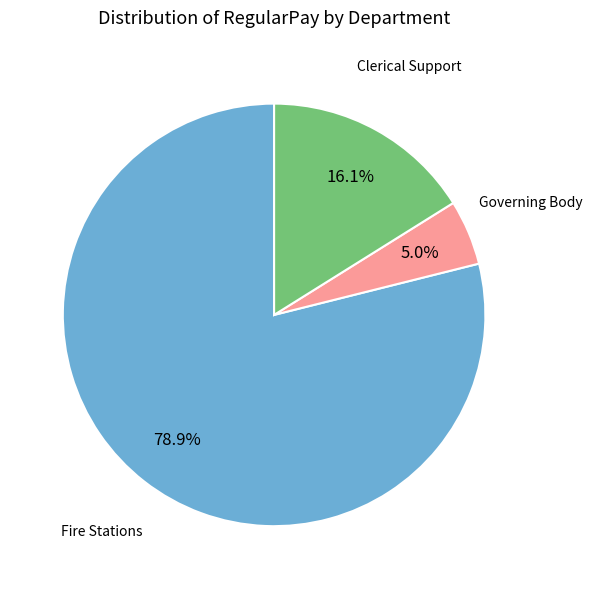

Does any single category account for the majority?

Yes